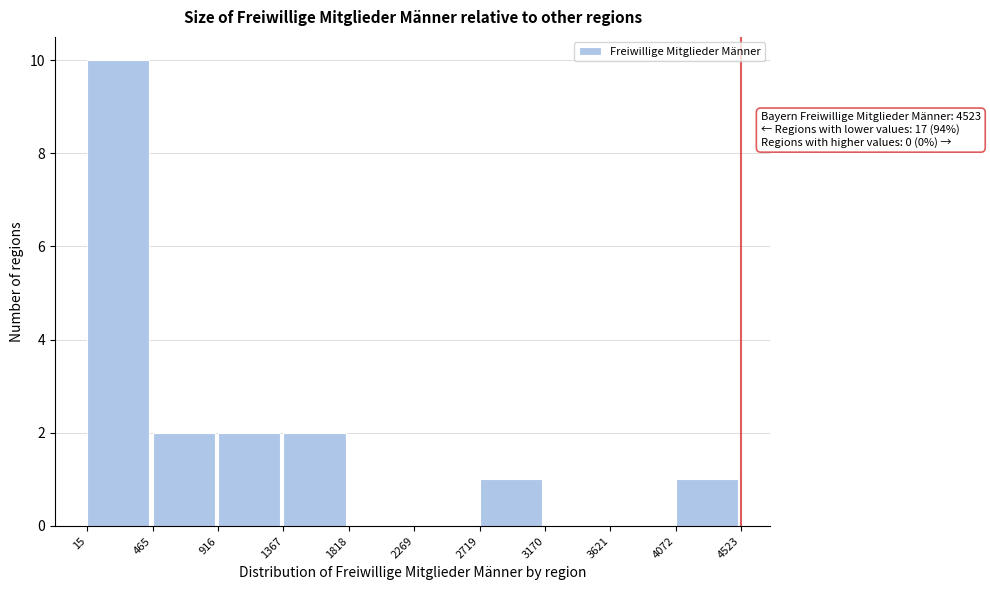

Which range on the x-axis has the tallest bar?

15 to 465